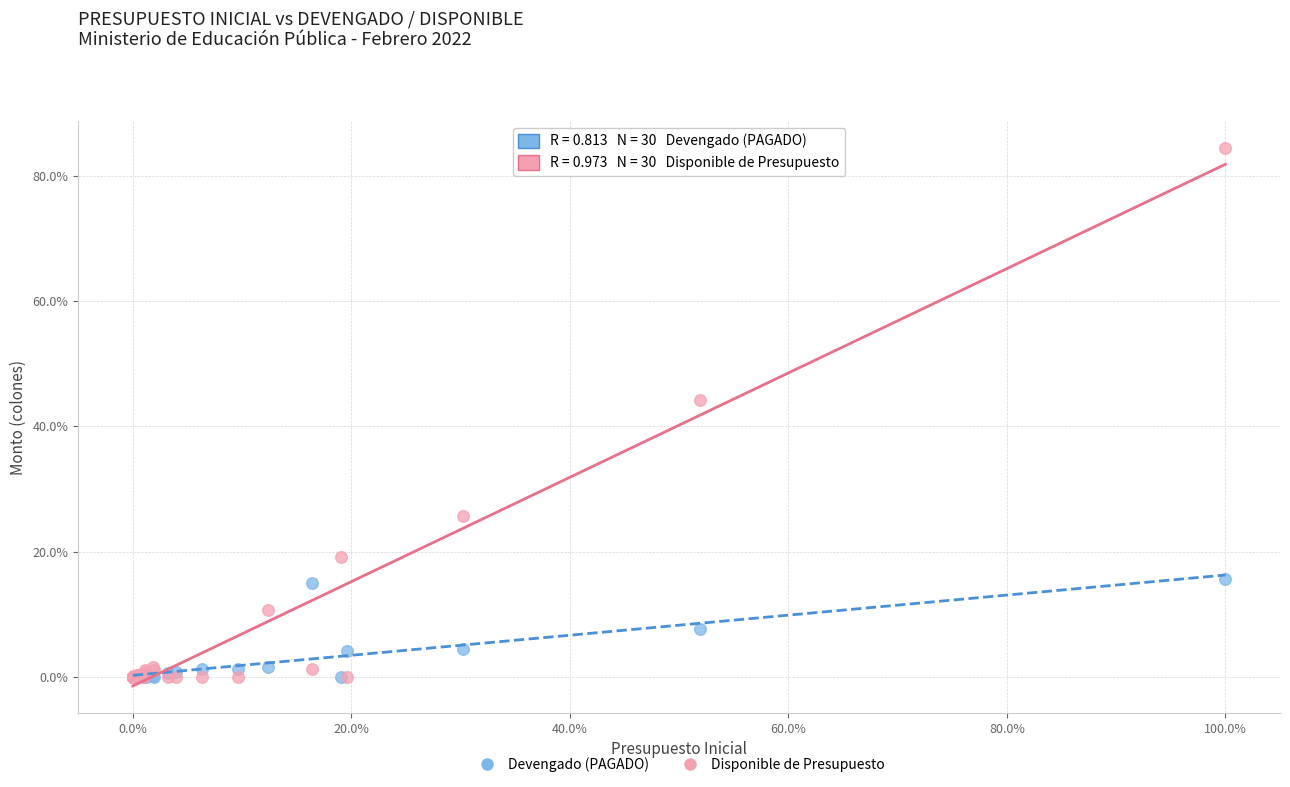

What are all the series names shown in the legend?

Devengado (PAGADO), Disponible de Presupuesto